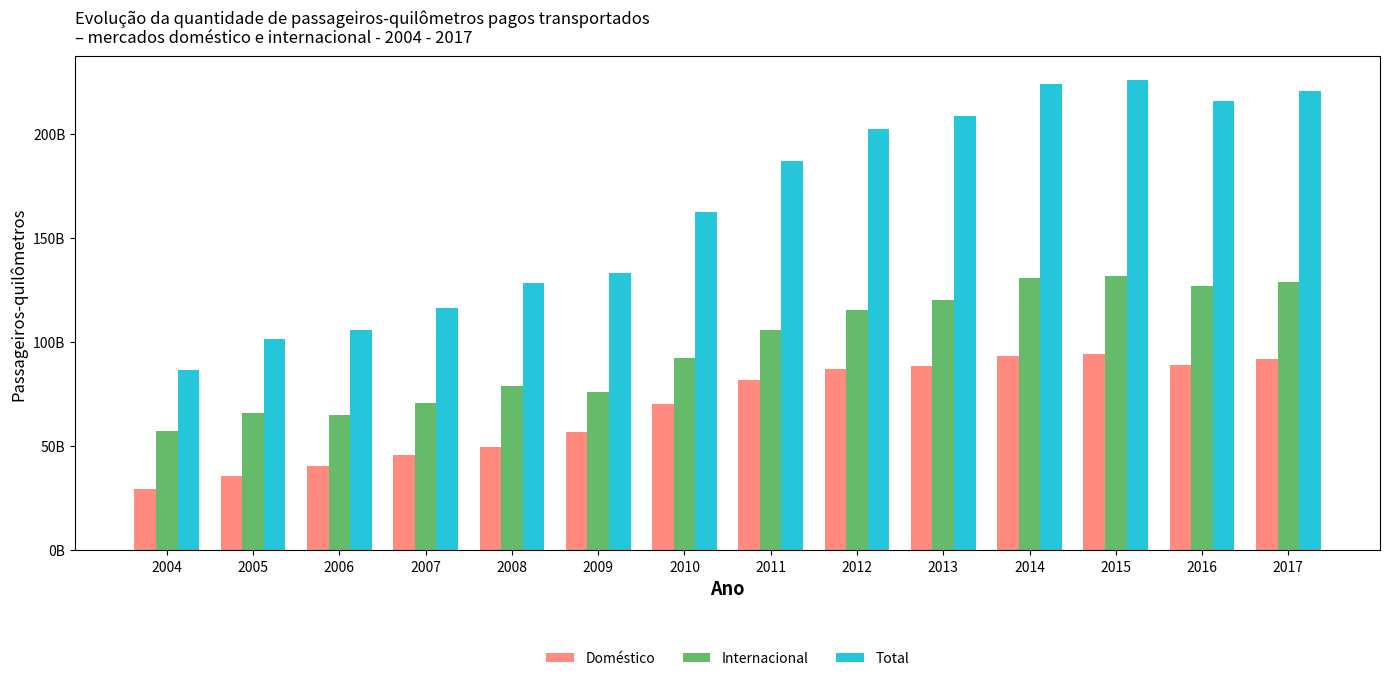

Are the bars grouped side by side (vs. stacked)?

Yes